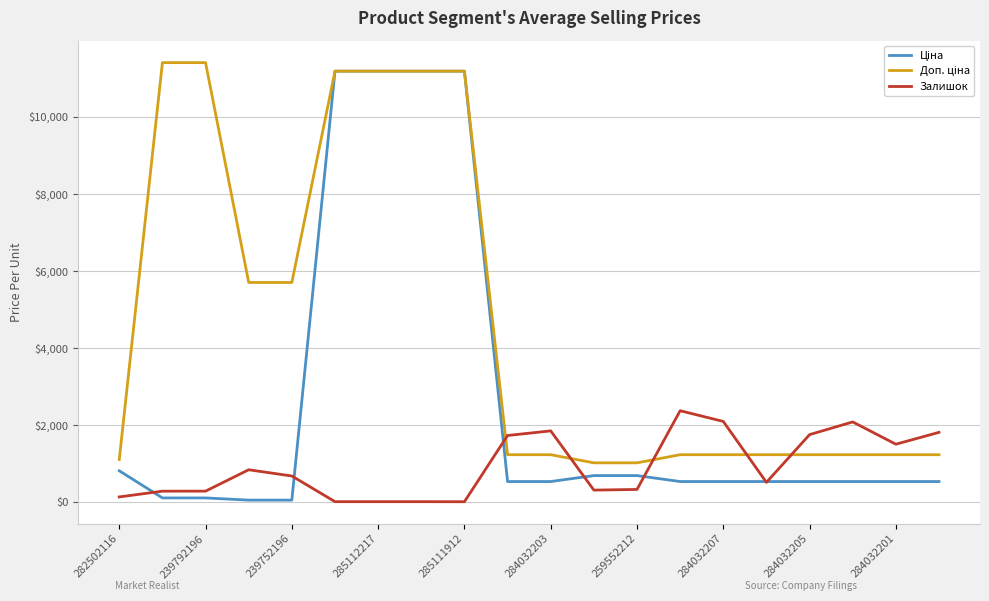

What is the maximum value shown in the chart?

11410.0